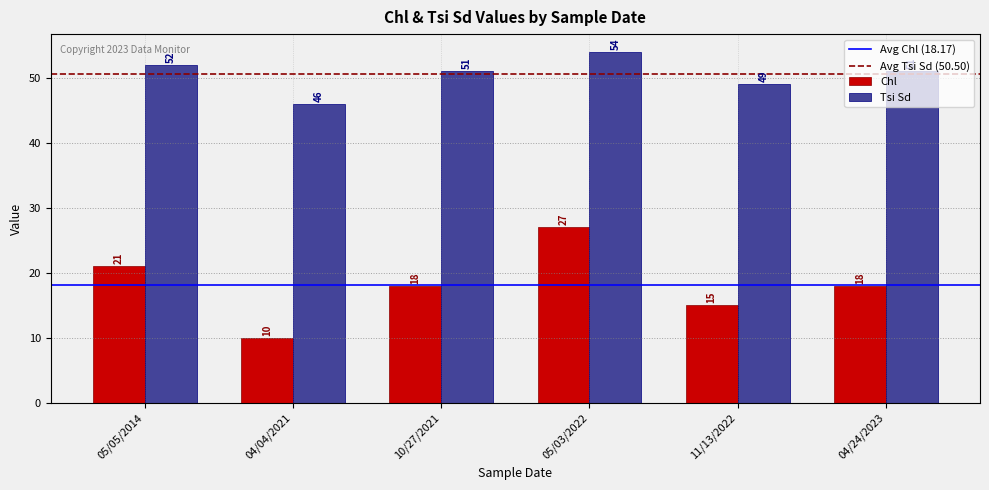

At which label does Tsi Sd reach its peak?

05/03/2022